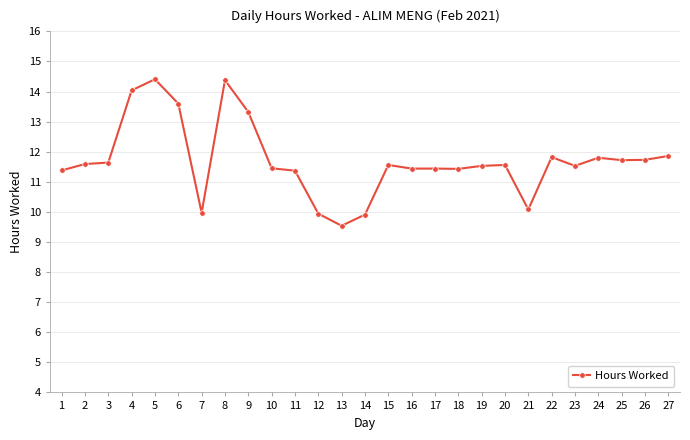

Which has a higher value, 24 or 12?

24